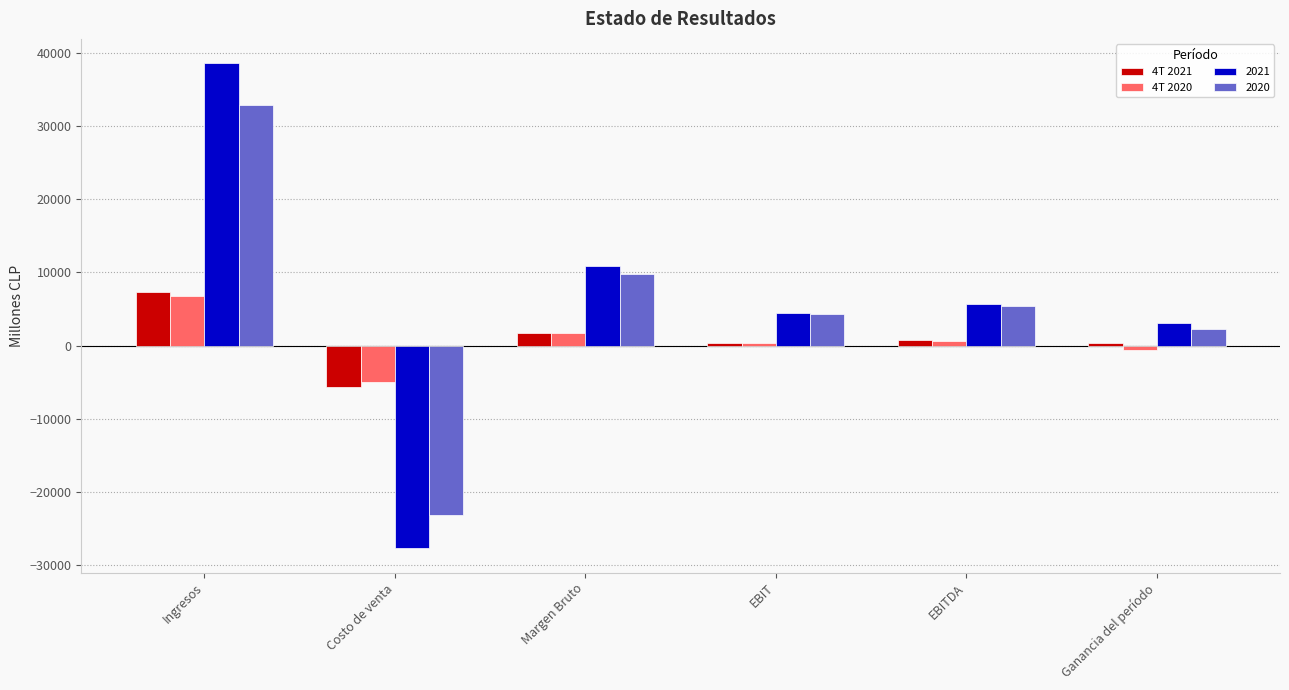

What are all the series names shown in the legend?

4T 2021, 4T 2020, 2021, 2020